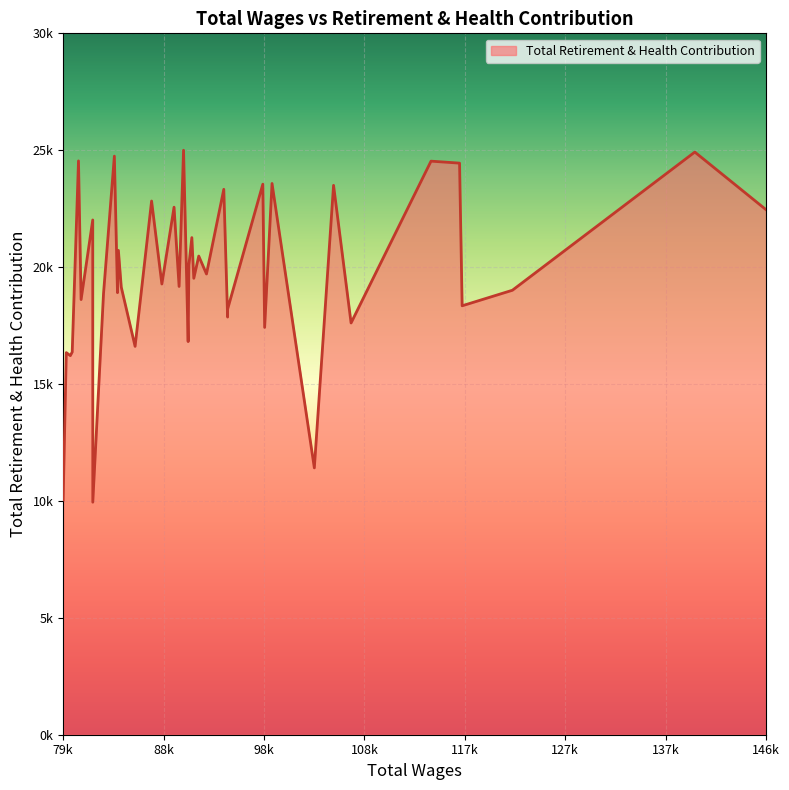

What is the maximum value shown in the chart?

25250